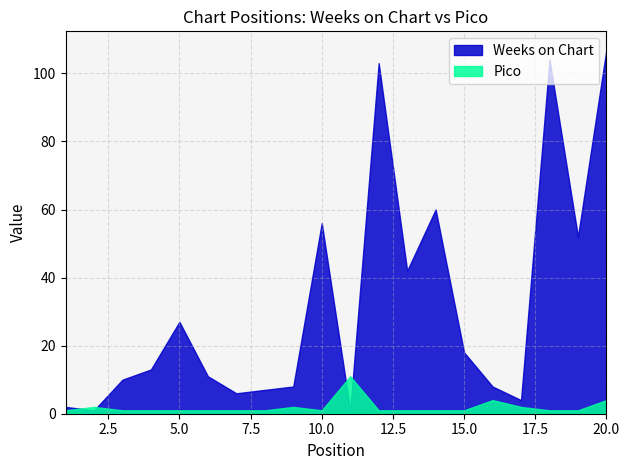

At which category is the sum across all series the highest?

20.0